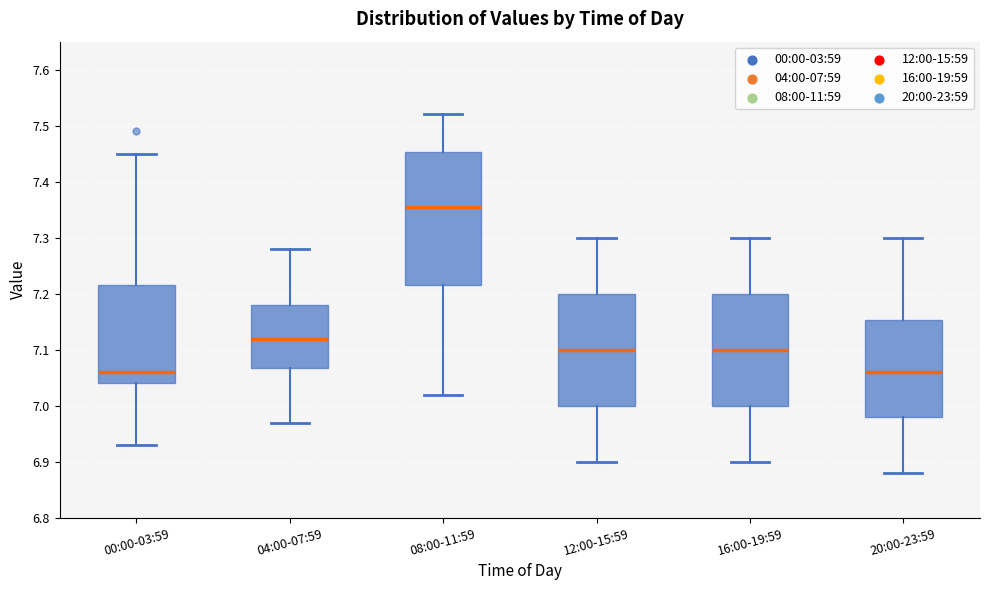

Where does the lower whisker of the box for 00:00-03:59 end on the y-axis? The values are not printed on the chart, so give them approximately, as read against the axis.

6.93